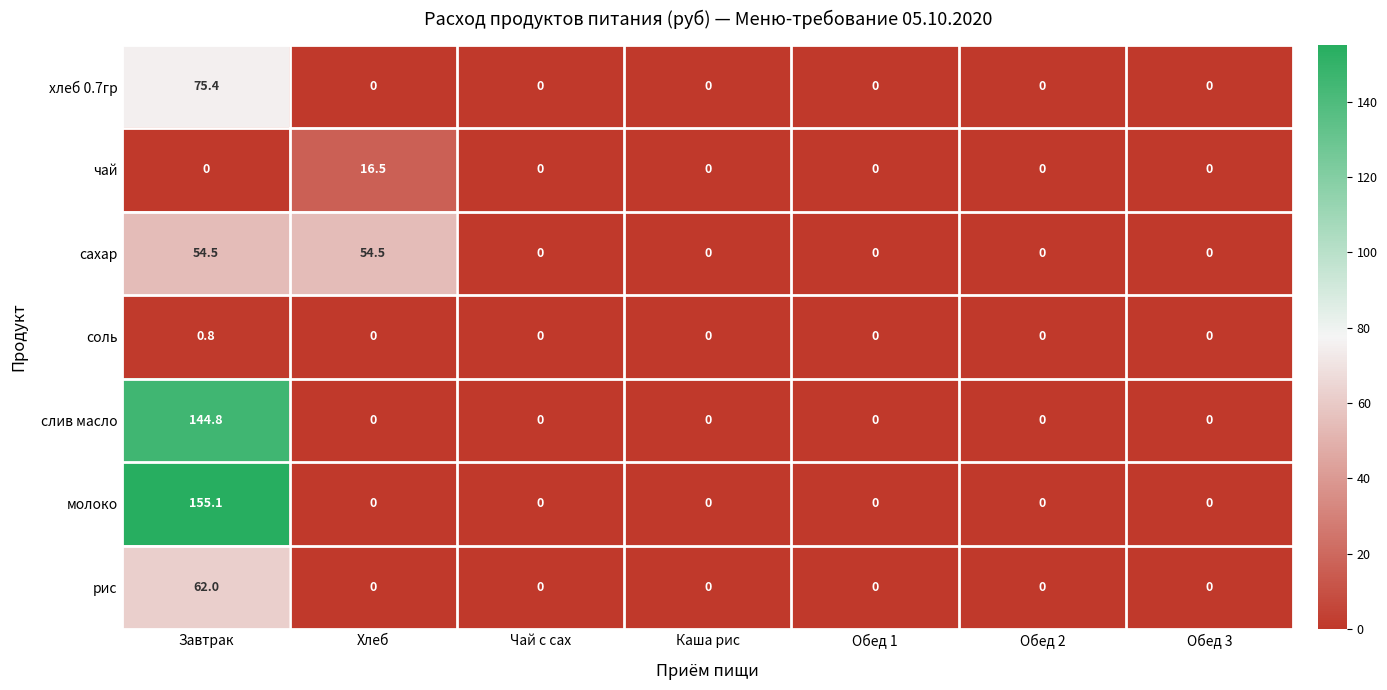

Rank the series by their maximum value, from lowest to highest.

соль, чай, сахар, рис, хлеб 0.7гр, слив масло, молоко